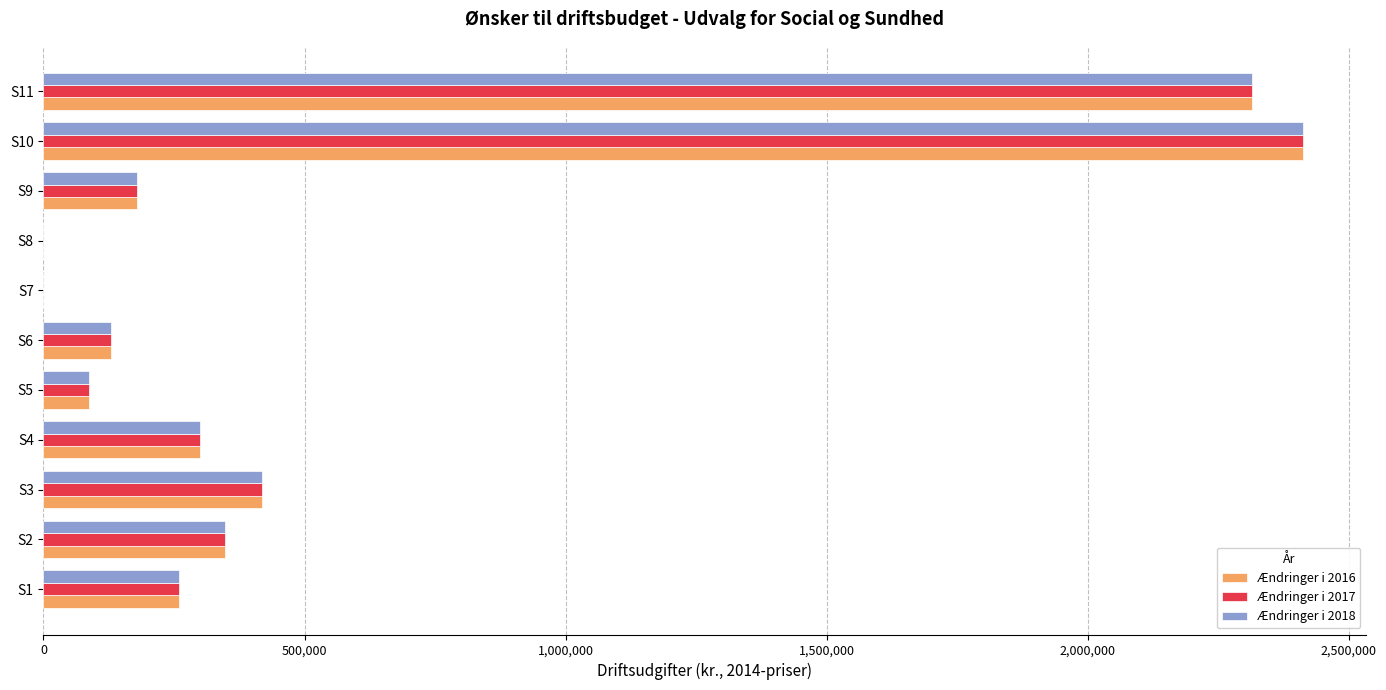

What is the maximum value shown in the chart?

2413000